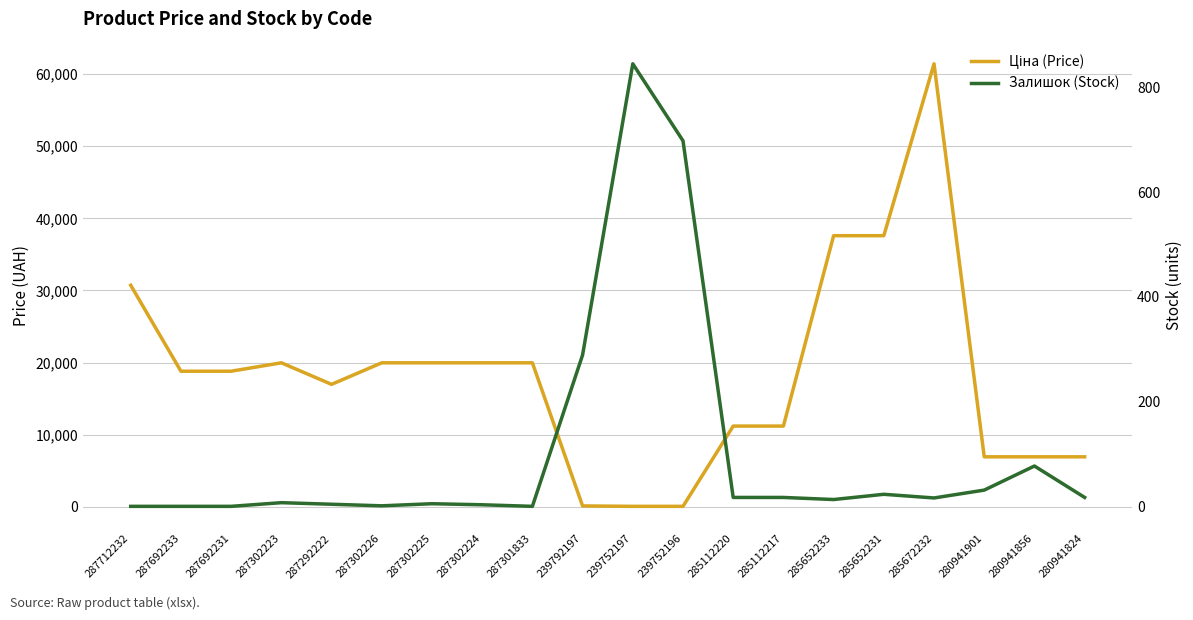

How many intersections are there between Ціна (Price) and Залишок (Stock)?

2